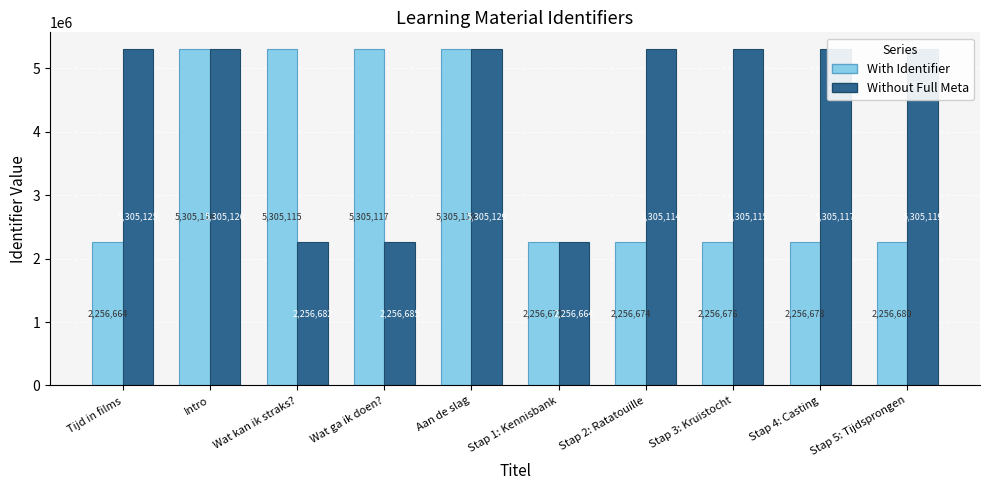

Count the number of data series in this chart.

2